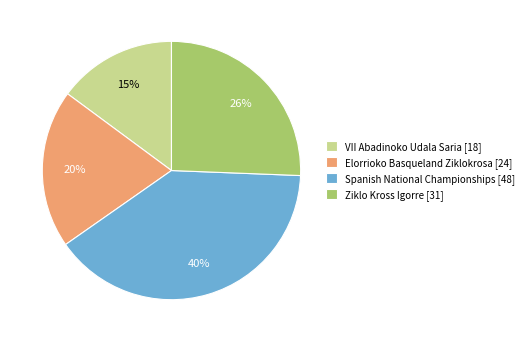

How many segments does this pie chart have?

4